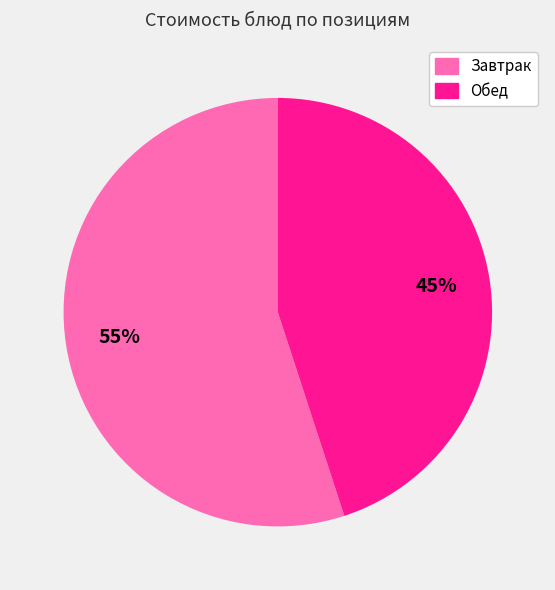

Count the number of slices in the pie.

2